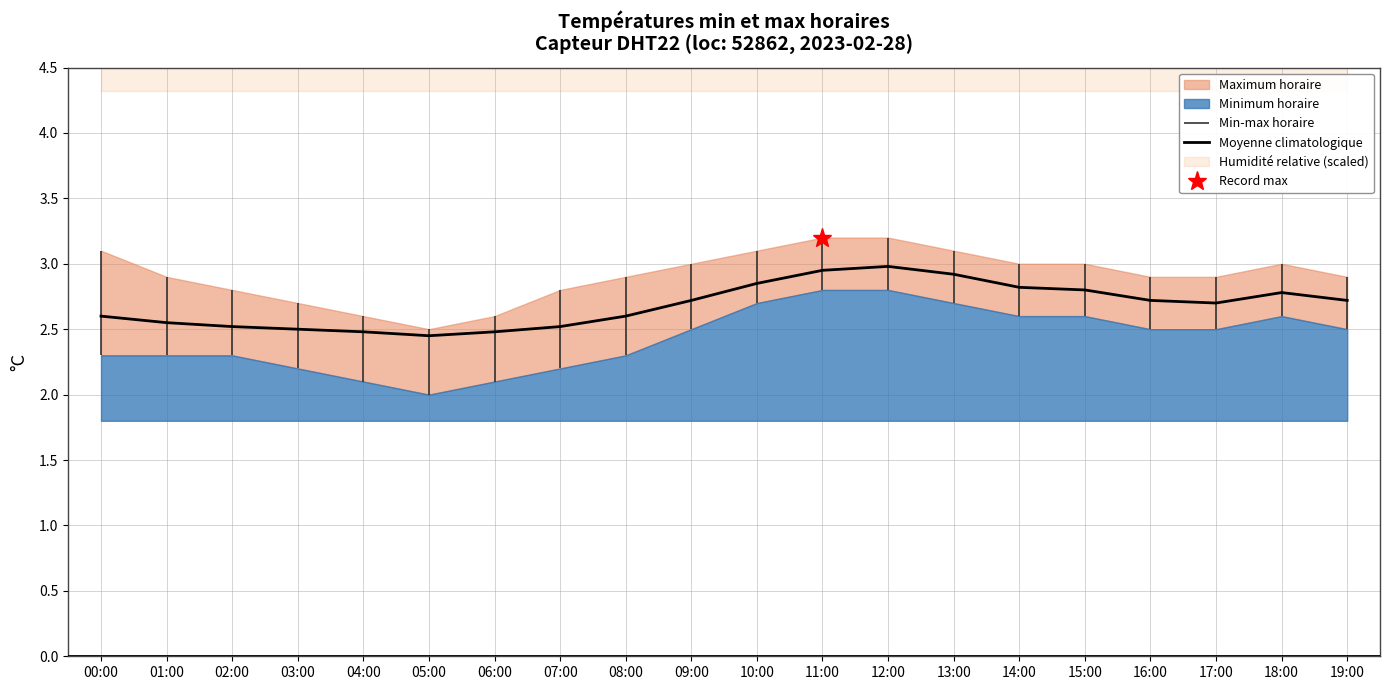

Reading left to right, transcribe all the data shown in this chart.

2.6	2.5	2.5	2.5	2.5	2.5	2.5	2.5	2.6	2.7	2.9	3.0	3.0	2.9	2.8	2.8	2.7	2.7	2.8	2.7